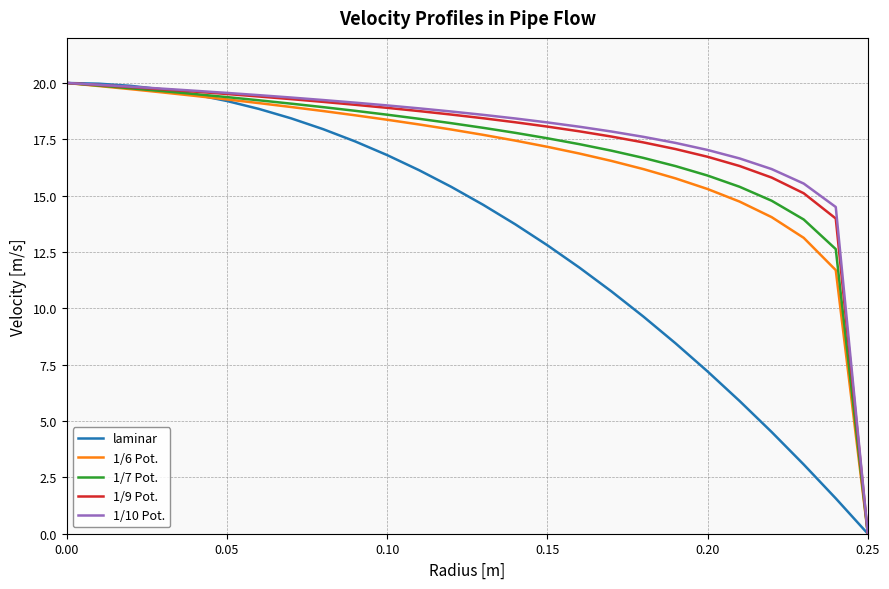

What is the maximum value shown in the chart?

20.0